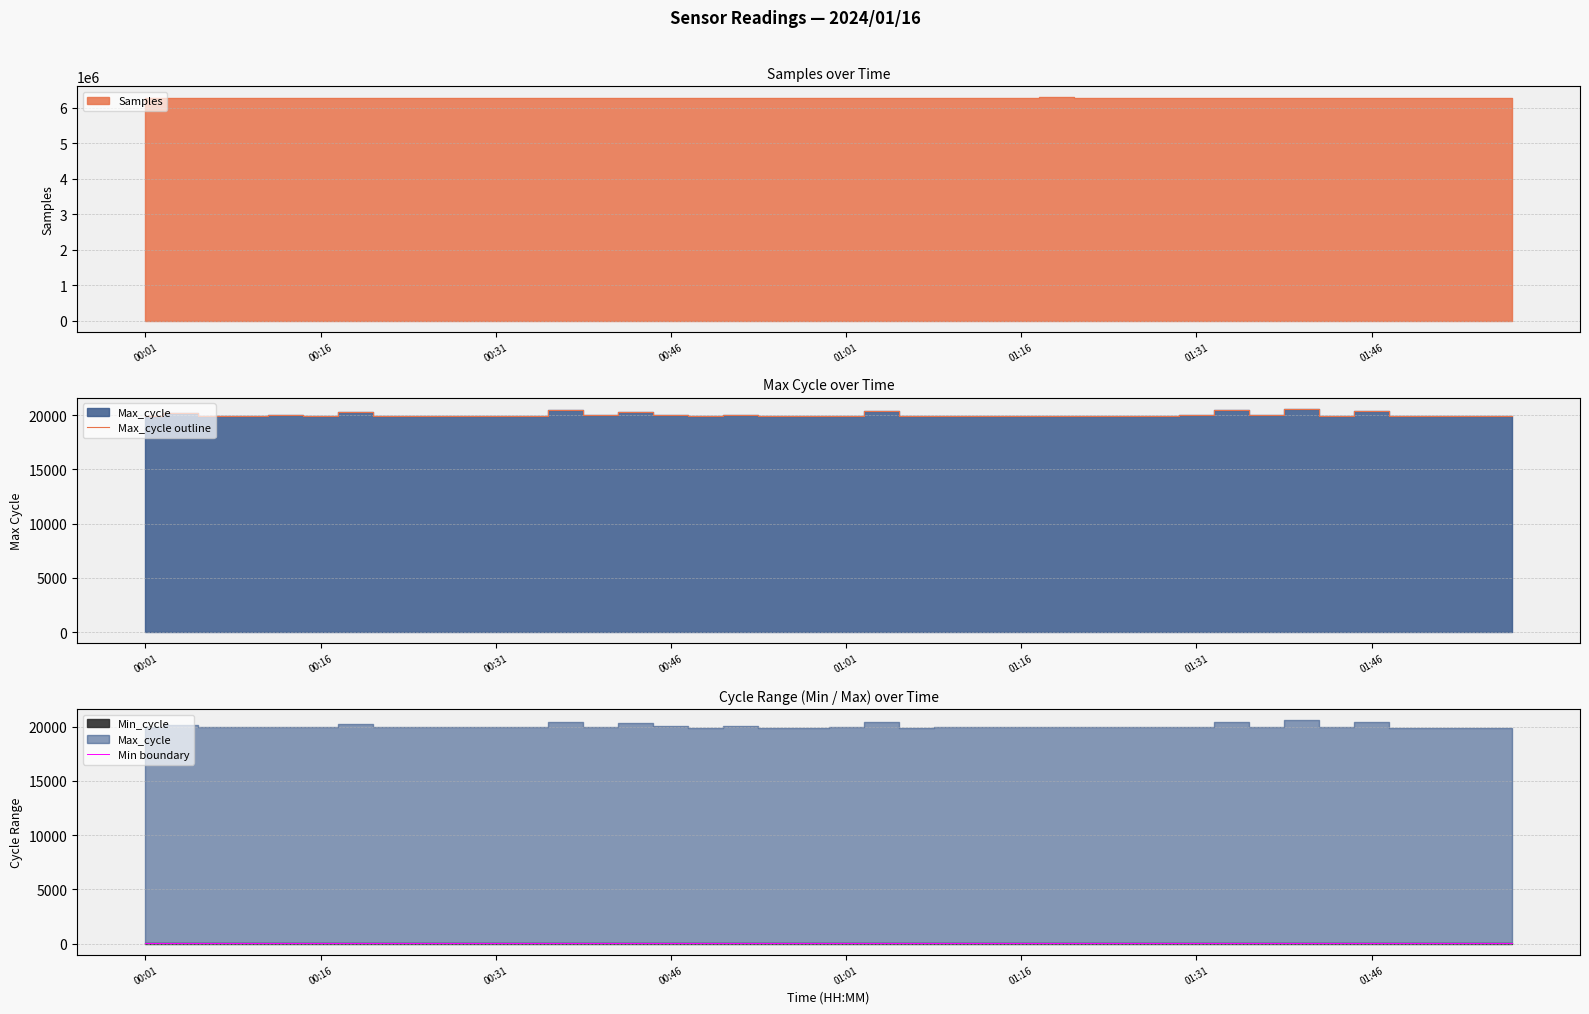

In Max_cycle outline, how many points are lower than both neighbors (excluding endpoints)?

11